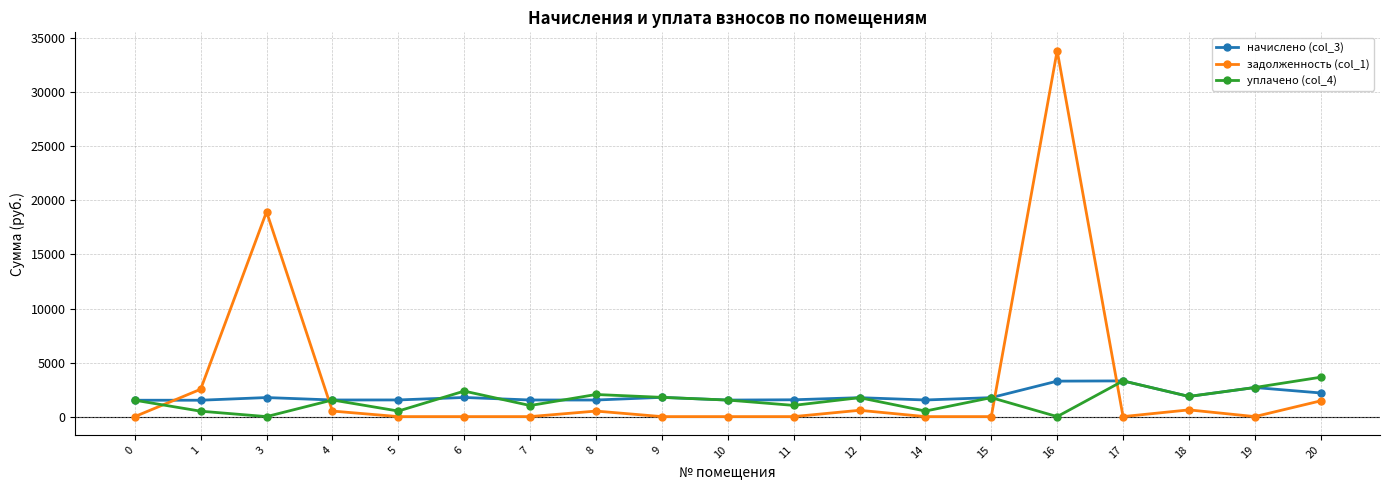

Where is the first local maximum for уплачено (col_4)?

4